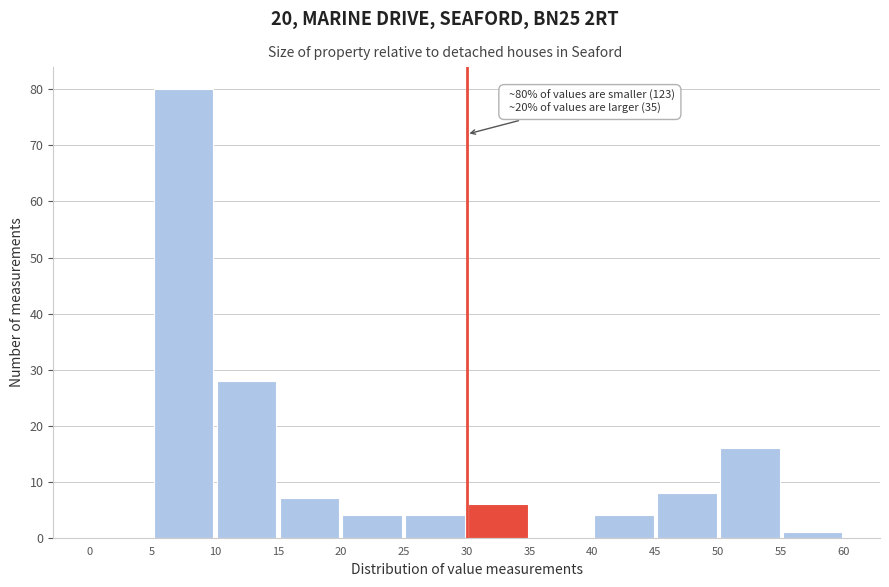

Over which range of the x-axis is the bar tallest?

5 to 10